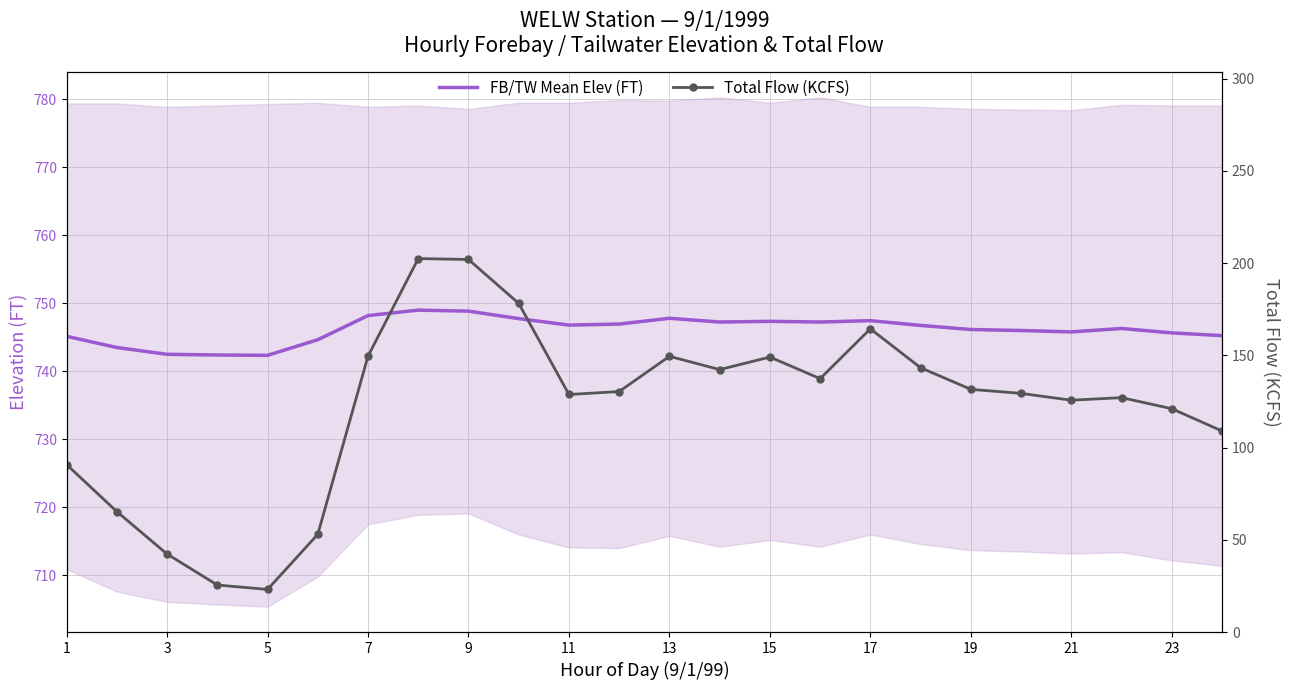

At how many categories does at least one series exceed 689?

24